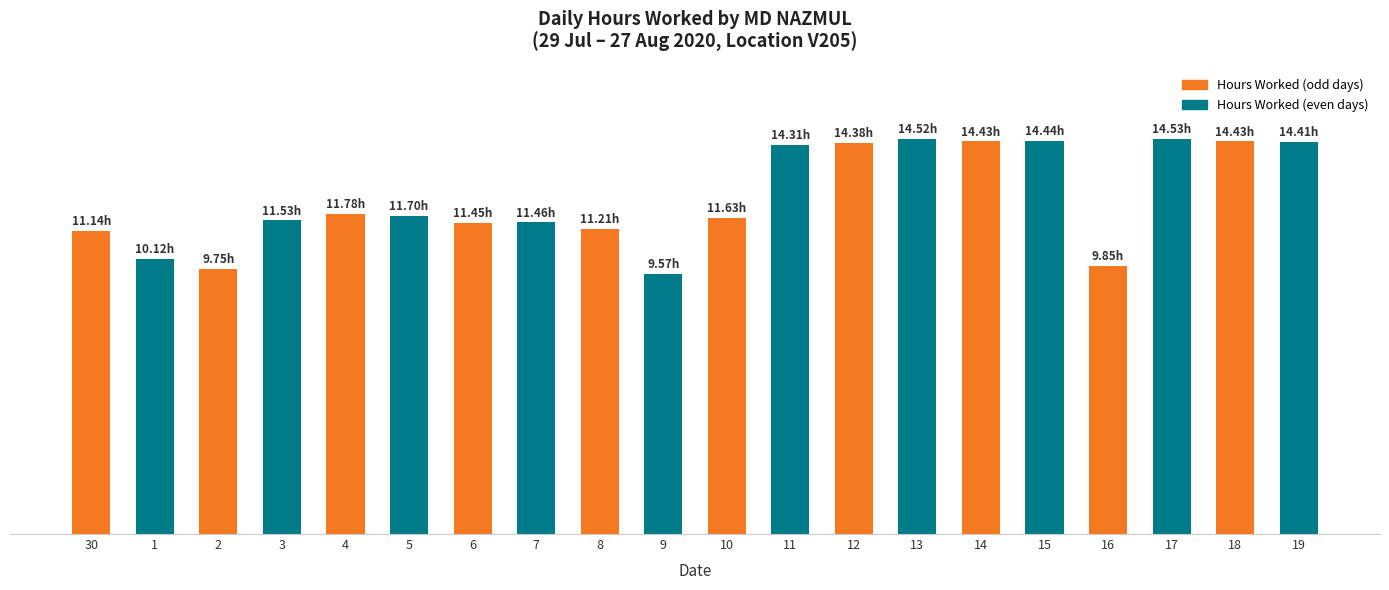

List the labels in order of value, smallest first.

9, 2, 16, 1, 30, 8, 6, 7, 3, 10, 5, 4, 11, 12, 19, 14, 18, 15, 13, 17